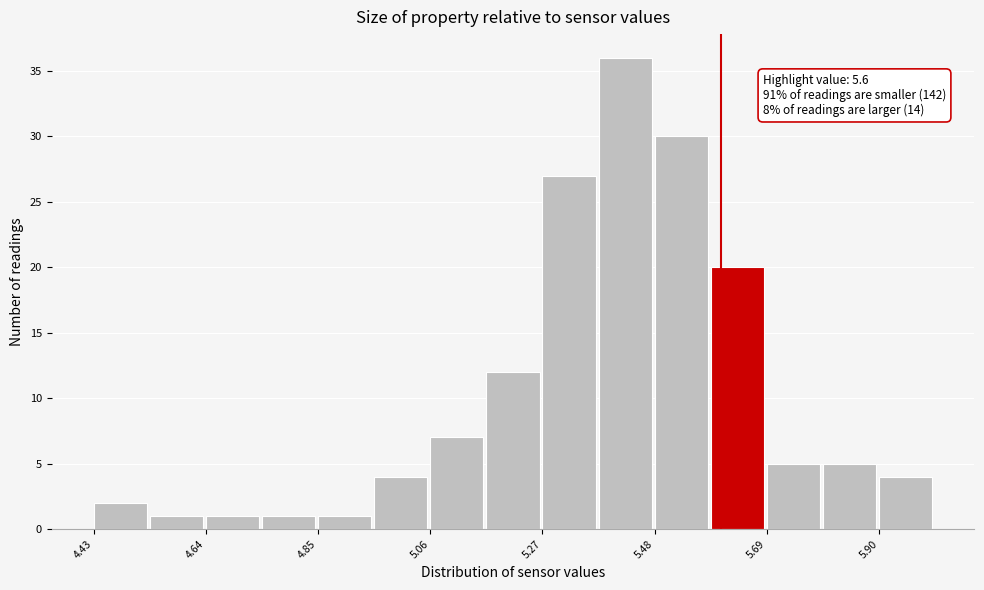

Read against the x-axis, roughly where is the centre of the tallest bar?

5.40